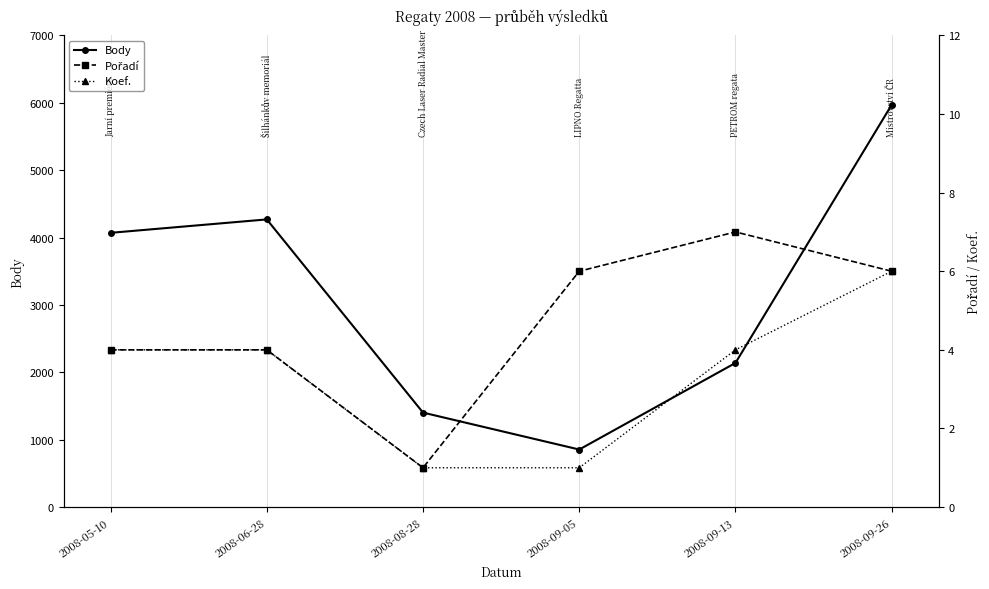

The value of Koef. at 2008-09-26 is 3. True or false?

False